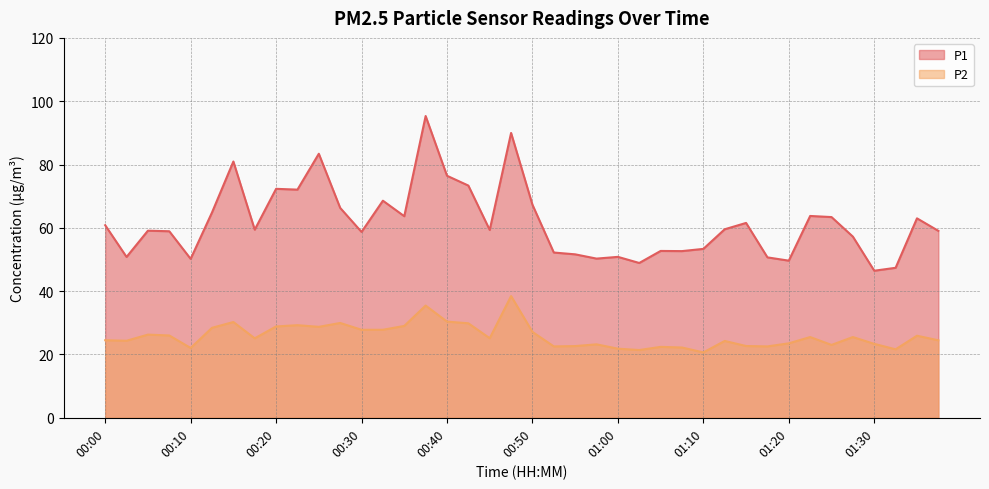

Which has a higher value, 01:27 or 00:42?

00:42